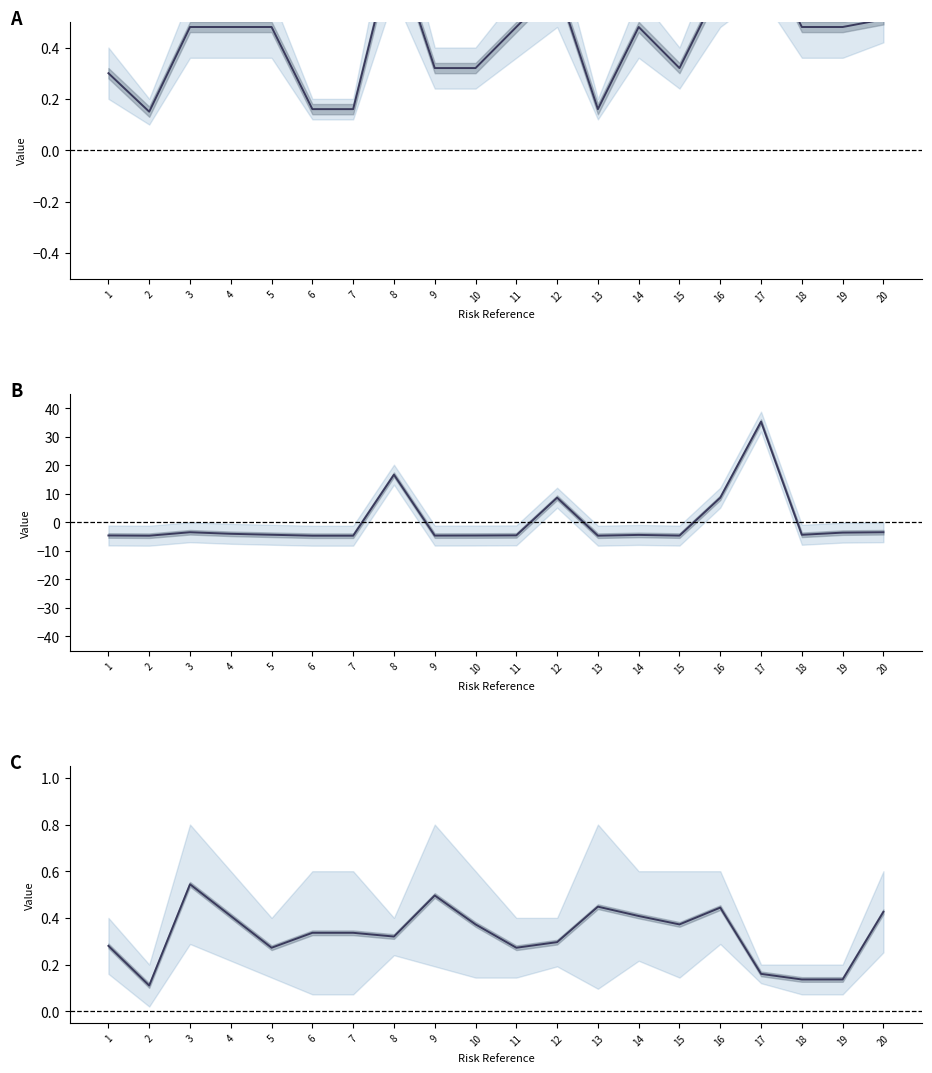

Reading left to right, transcribe all the data shown in this chart.

Probabilidad Inherente (col_10): 0.3	0.2	0.5	0.5	0.5	0.2	0.2	0.8	0.3	0.3	0.5	0.6	0.2	0.5	0.3	0.6	0.8	0.5	0.5	0.5
Frecuencia (col_8): -4.6	-4.7	-3.5	-4.0	-4.3	-4.7	-4.7	16.7	-4.6	-4.6	-4.6	8.7	-4.7	-4.4	-4.6	8.7	35.3	-4.4	-3.6	-3.5
Zona de Riesgo Inherente (col_16): 0.3	0.1	0.5	0.4	0.3	0.3	0.3	0.3	0.5	0.4	0.3	0.3	0.4	0.4	0.4	0.4	0.2	0.1	0.1	0.4